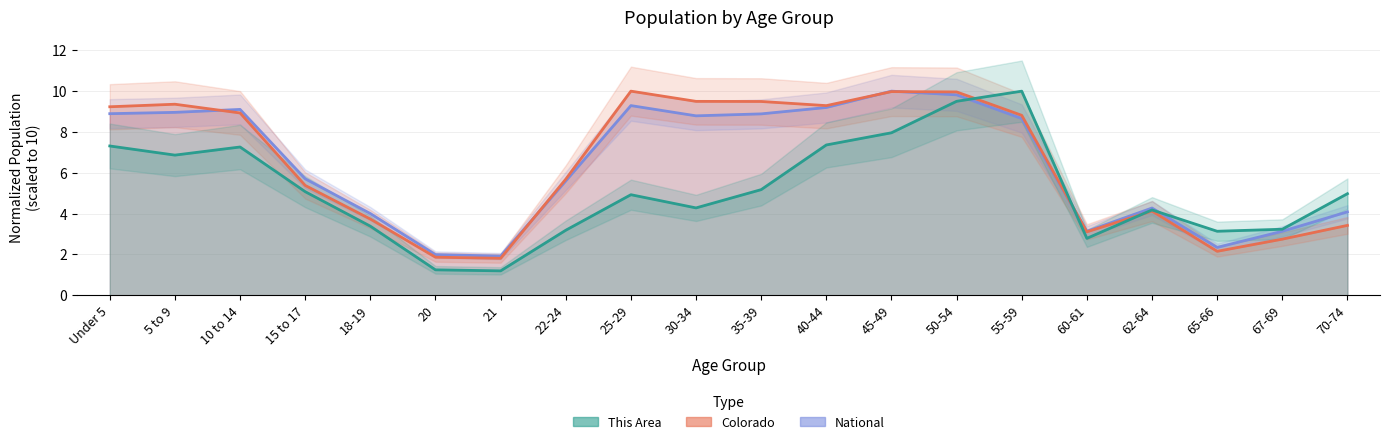

What is the label of the 9th point from the left?

25-29